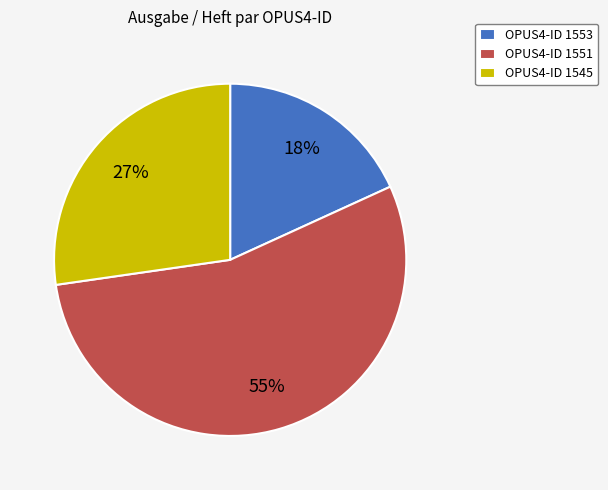

Combined, do OPUS4-ID 1545 and OPUS4-ID 1551 account for over 50%?

Yes